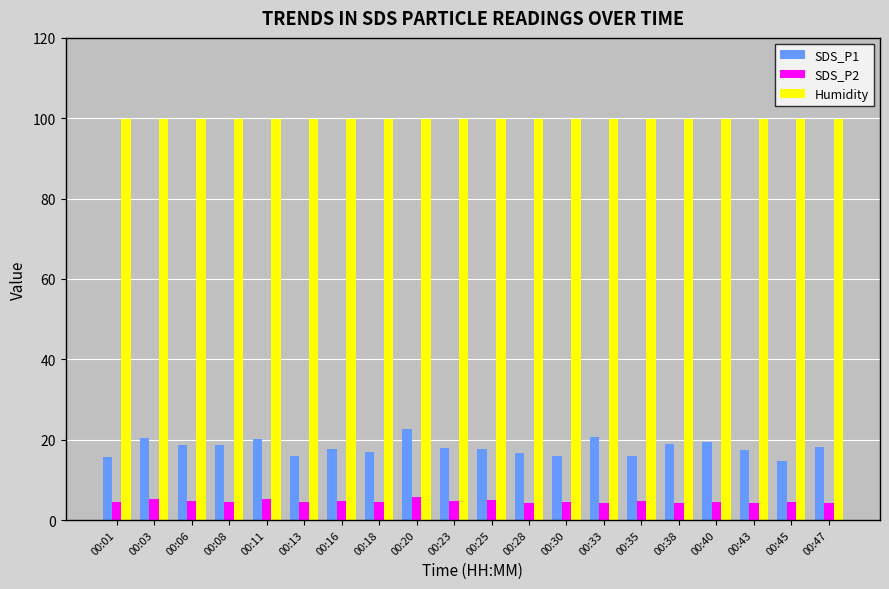

The Humidity series shows 99.9 at 00:38. True or false?

True